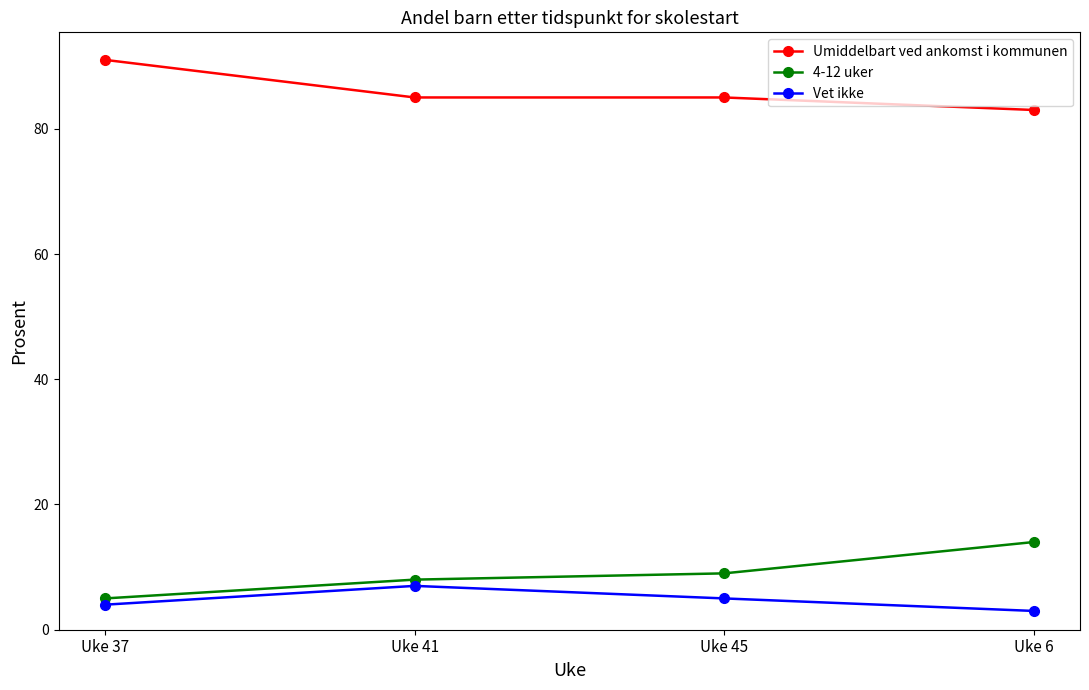

True or false: Vet ikke has a value of 12 at Uke 41.

False